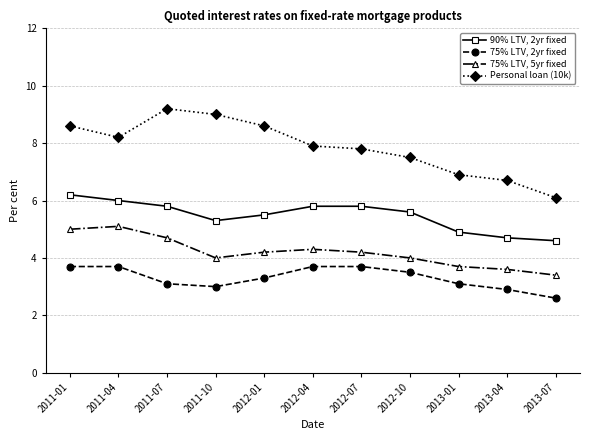

Reading left to right, transcribe all the data shown in this chart.

90% LTV, 2yr fixed: 6.2	6.0	5.8	5.3	5.5	5.8	5.8	5.6	4.9	4.7	4.6
75% LTV, 2yr fixed: 3.7	3.7	3.1	3.0	3.3	3.7	3.7	3.5	3.1	2.9	2.6
75% LTV, 5yr fixed: 5.0	5.1	4.7	4.0	4.2	4.3	4.2	4.0	3.7	3.6	3.4
Personal loan (10k): 8.6	8.2	9.2	9.0	8.6	7.9	7.8	7.5	6.9	6.7	6.1